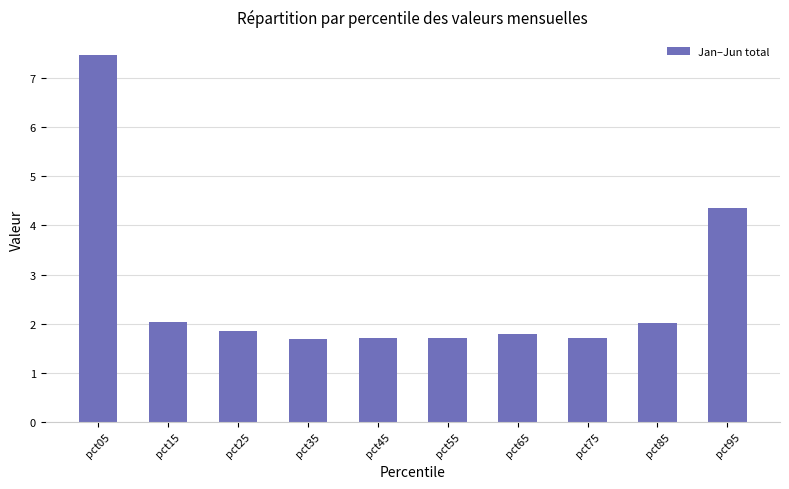

Are the bars grouped side by side (vs. stacked)?

No